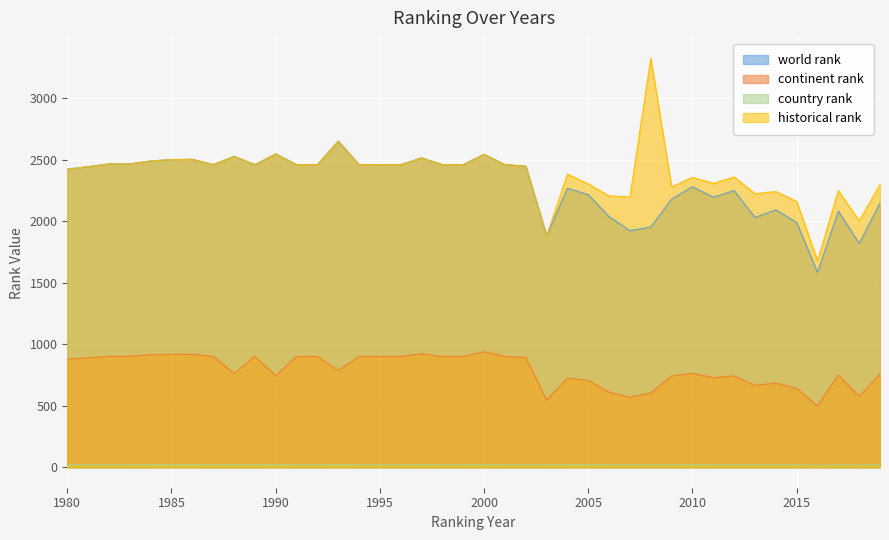

What is the difference between the maximum and second lowest values in the continent rank series?

394.0